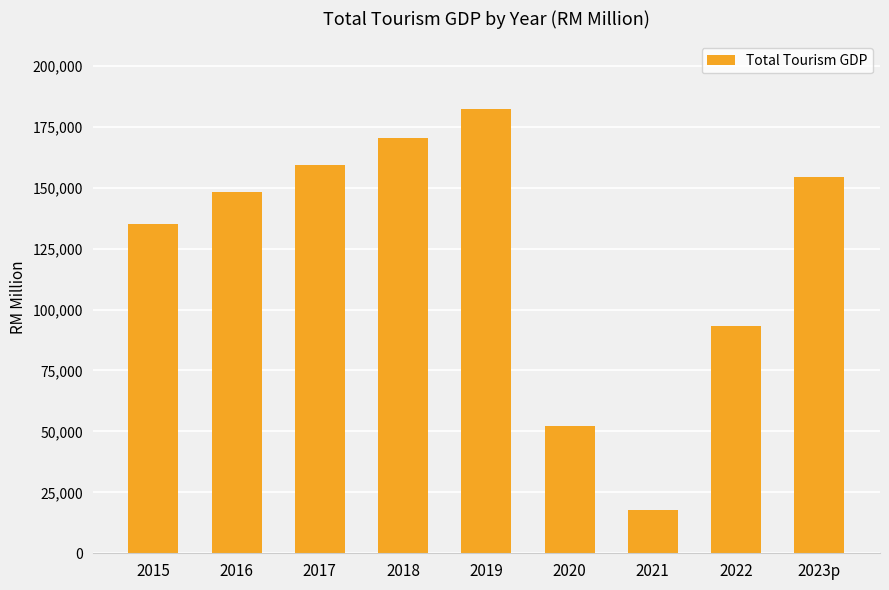

What is the minimum value shown in the chart?

17921.9